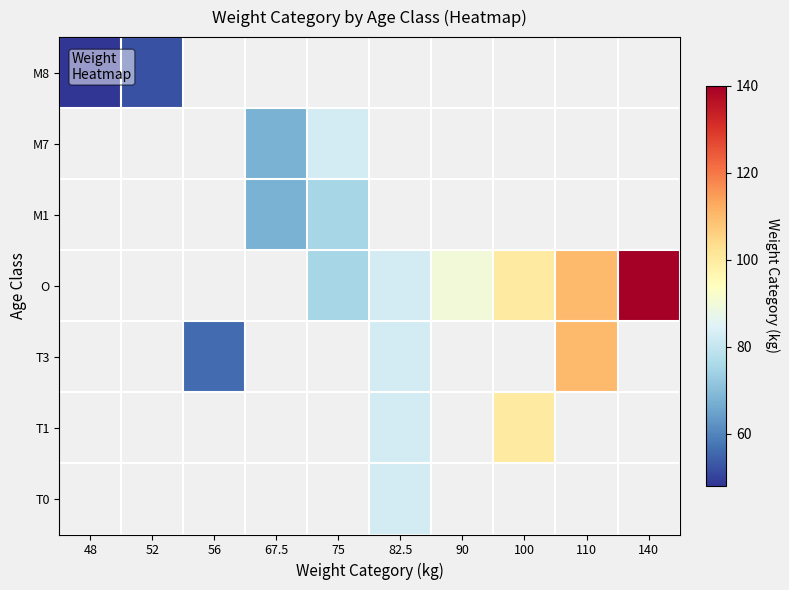

How many data points in O are less than 82?

1